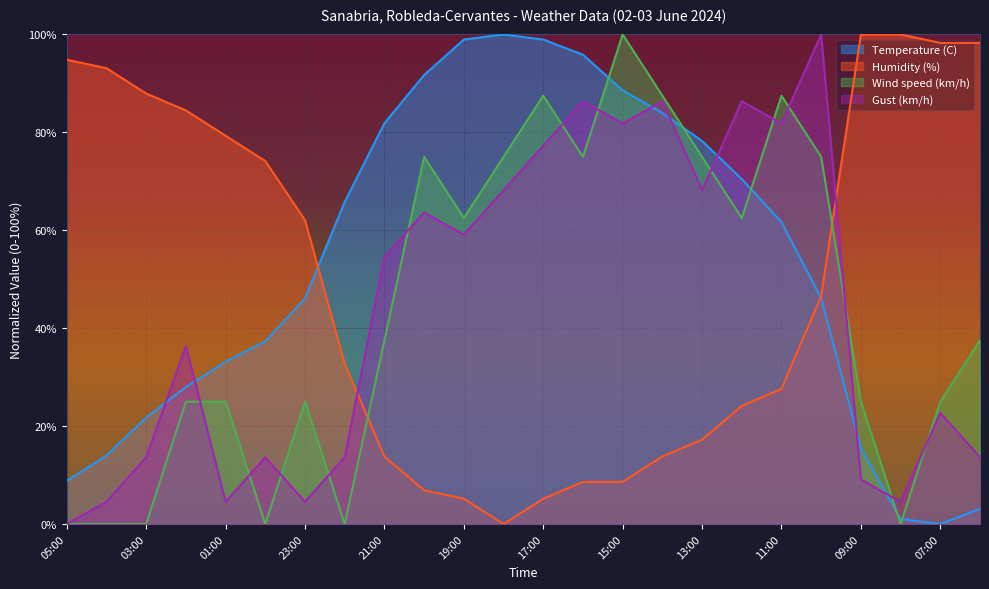

True or false: Humidity (%) and Wind speed (km/h) intersect in this chart.

True